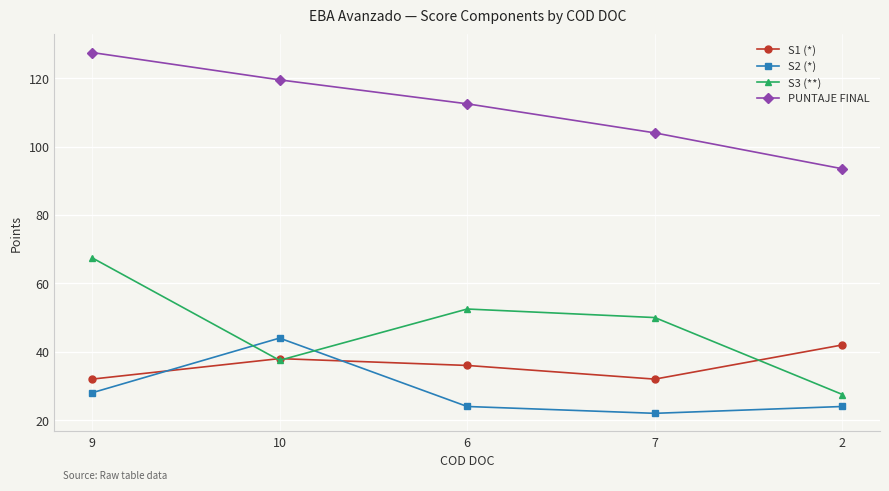

What is the label of the 2nd point from the left?

10